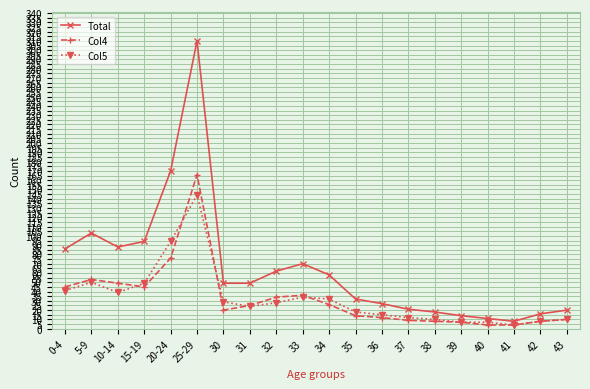

What is the label of the 17th point from the left?

40